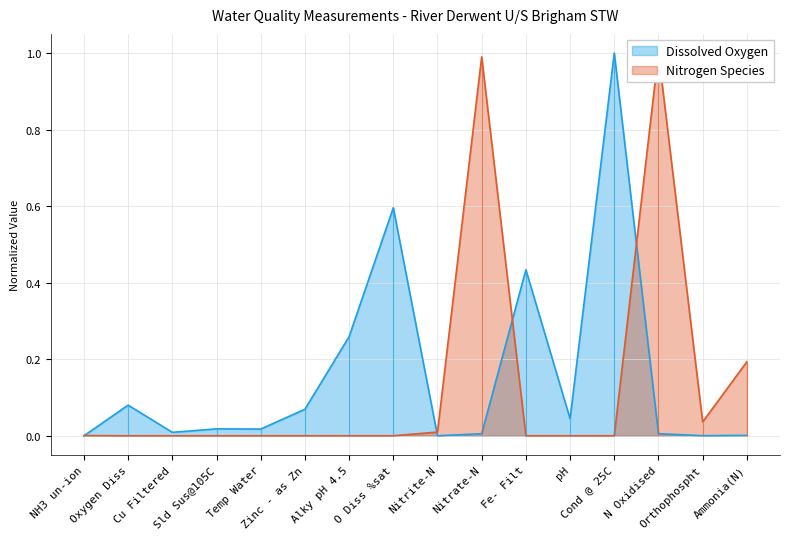

What is the average value of the Nitrogen Species series?

0.1